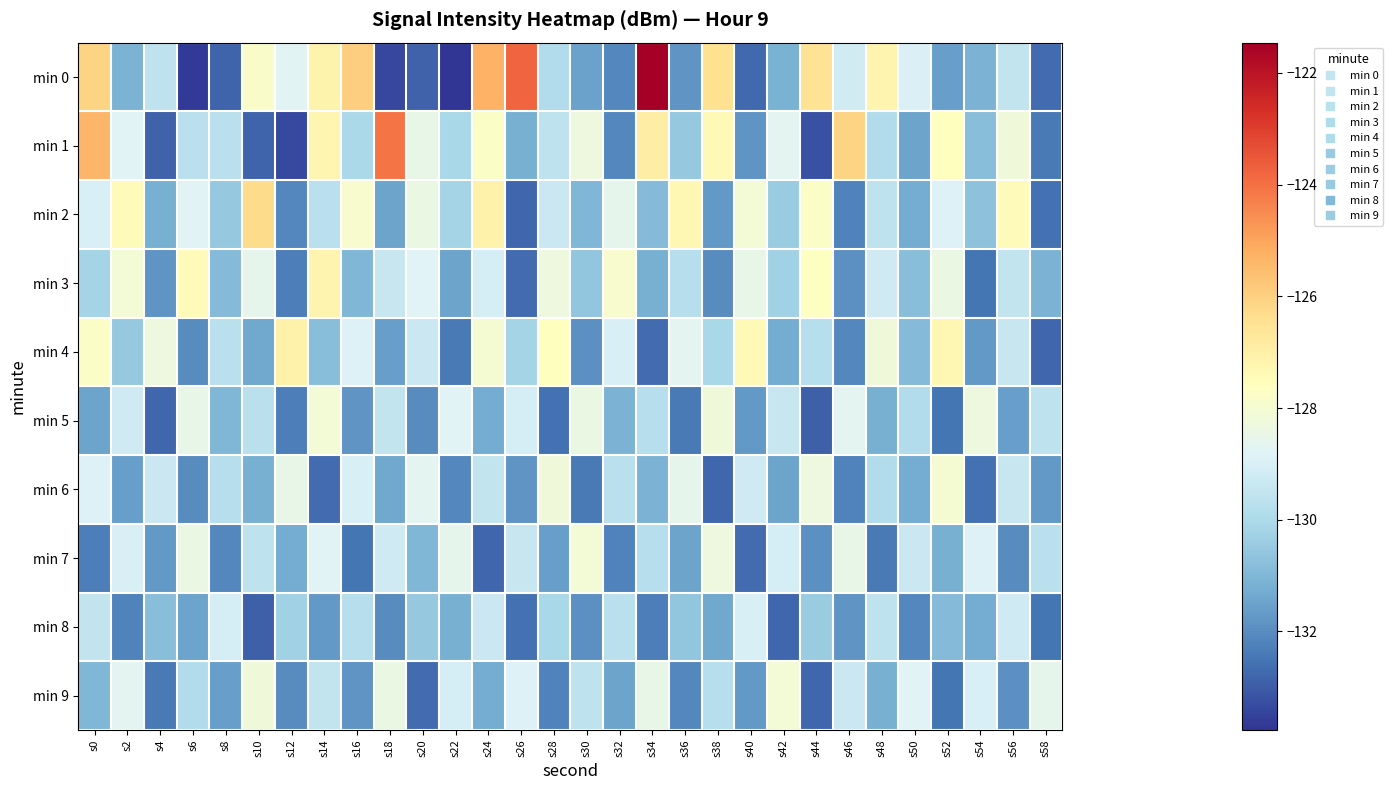

Reading right to left, list all the values displayed in this chart.

min 0: s58=-132.7	s56=-129.5	s54=-131.1	s52=-131.6	s50=-128.9	s48=-127.2	s46=-129.2	s44=-126.5	s42=-131.1	s40=-132.7	s38=-126.4	s36=-131.8	s34=-121.5	s32=-132.1	s30=-131.6	s28=-129.9	s26=-123.8	s24=-125.3	s22=-133.8	s20=-132.9	s18=-133.4	s16=-126.0	s14=-127.1	s12=-128.8	s10=-127.8	s8=-132.8	s6=-133.6	s4=-129.6	s2=-131.1	s0=-126.1
min 1: s58=-132.4	s56=-128.2	s54=-130.8	s52=-127.6	s50=-131.5	s48=-129.9	s46=-126.1	s44=-133.2	s42=-128.7	s40=-131.8	s38=-127.4	s36=-130.5	s34=-126.9	s32=-132.1	s30=-128.3	s28=-129.6	s26=-131.2	s24=-127.8	s22=-130.1	s20=-128.5	s18=-124.1	s16=-130.1	s14=-127.3	s12=-133.3	s10=-132.8	s8=-129.7	s6=-129.7	s4=-132.9	s2=-128.8	s0=-125.4
min 2: s58=-132.6	s56=-127.5	s54=-130.7	s52=-128.9	s50=-131.3	s48=-129.6	s46=-132.2	s44=-127.8	s42=-130.4	s40=-128.1	s38=-131.7	s36=-127.3	s34=-130.9	s32=-128.6	s30=-131.0	s28=-129.3	s26=-132.8	s24=-127.1	s22=-130.2	s20=-128.4	s18=-131.5	s16=-127.9	s14=-129.7	s12=-132.1	s10=-126.3	s8=-130.5	s6=-128.8	s4=-131.2	s2=-127.5	s0=-129.0
min 3: s58=-131.1	s56=-129.5	s54=-132.5	s52=-128.4	s50=-130.8	s48=-129.2	s46=-131.9	s44=-127.7	s42=-130.3	s40=-128.5	s38=-132.0	s36=-129.8	s34=-131.2	s32=-127.9	s30=-130.6	s28=-128.3	s26=-132.7	s24=-129.1	s22=-131.5	s20=-128.8	s18=-129.4	s16=-131.0	s14=-127.2	s12=-132.3	s10=-128.6	s8=-130.9	s6=-127.5	s4=-131.8	s2=-128.1	s0=-130.2
min 4: s58=-132.8	s56=-129.4	s54=-131.7	s52=-127.3	s50=-130.9	s48=-128.2	s46=-132.1	s44=-129.8	s42=-131.3	s40=-127.4	s38=-130.1	s36=-128.7	s34=-132.7	s32=-129.0	s30=-131.9	s28=-127.6	s26=-130.2	s24=-128.0	s22=-132.4	s20=-129.3	s18=-131.6	s16=-128.9	s14=-130.8	s12=-127.1	s10=-131.4	s8=-129.7	s6=-132.0	s4=-128.3	s2=-130.5	s0=-127.8
min 5: s58=-129.6	s56=-131.6	s54=-128.3	s52=-132.5	s50=-129.9	s48=-131.2	s46=-128.7	s44=-132.9	s42=-129.4	s40=-131.7	s38=-128.2	s36=-132.4	s34=-129.8	s32=-131.1	s30=-128.4	s28=-132.6	s26=-129.1	s24=-131.3	s22=-128.8	s20=-132.0	s18=-129.5	s16=-131.8	s14=-128.1	s12=-132.3	s10=-129.7	s8=-131.0	s6=-128.5	s4=-132.8	s2=-129.2	s0=-131.5
min 6: s58=-131.7	s56=-129.4	s54=-132.6	s52=-128.0	s50=-131.3	s48=-129.9	s46=-132.2	s44=-128.3	s42=-131.5	s40=-129.2	s38=-132.8	s36=-128.6	s34=-131.1	s32=-129.7	s30=-132.4	s28=-128.2	s26=-131.8	s24=-129.5	s22=-132.1	s20=-128.7	s18=-131.4	s16=-129.0	s14=-132.7	s12=-128.5	s10=-131.2	s8=-129.8	s6=-132.0	s4=-129.3	s2=-131.6	s0=-128.9
min 7: s58=-129.7	s56=-132.0	s54=-128.9	s52=-131.2	s50=-129.3	s48=-132.4	s46=-128.5	s44=-131.9	s42=-129.1	s40=-132.7	s38=-128.3	s36=-131.5	s34=-129.8	s32=-132.2	s30=-128.1	s28=-131.6	s26=-129.4	s24=-132.8	s22=-128.6	s20=-131.0	s18=-129.2	s16=-132.5	s14=-128.8	s12=-131.3	s10=-129.6	s8=-132.1	s6=-128.4	s4=-131.7	s2=-129.0	s0=-132.3
min 8: s58=-132.5	s56=-129.2	s54=-131.3	s52=-130.9	s50=-132.1	s48=-129.6	s46=-131.8	s44=-130.4	s42=-132.8	s40=-129.0	s38=-131.4	s36=-130.6	s34=-132.3	s32=-129.7	s30=-131.9	s28=-130.1	s26=-132.6	s24=-129.3	s22=-131.2	s20=-130.5	s18=-132.0	s16=-129.8	s14=-131.7	s12=-130.3	s10=-132.9	s8=-129.1	s6=-131.5	s4=-130.8	s2=-132.2	s0=-129.5
min 9: s58=-128.6	s56=-131.9	s54=-129.0	s52=-132.5	s50=-128.8	s48=-131.2	s46=-129.3	s44=-132.8	s42=-128.1	s40=-131.7	s38=-129.8	s36=-132.1	s34=-128.5	s32=-131.5	s30=-129.6	s28=-132.2	s26=-128.9	s24=-131.3	s22=-129.1	s20=-132.7	s18=-128.4	s16=-131.8	s14=-129.5	s12=-132.0	s10=-128.2	s8=-131.6	s6=-129.9	s4=-132.4	s2=-128.7	s0=-131.0